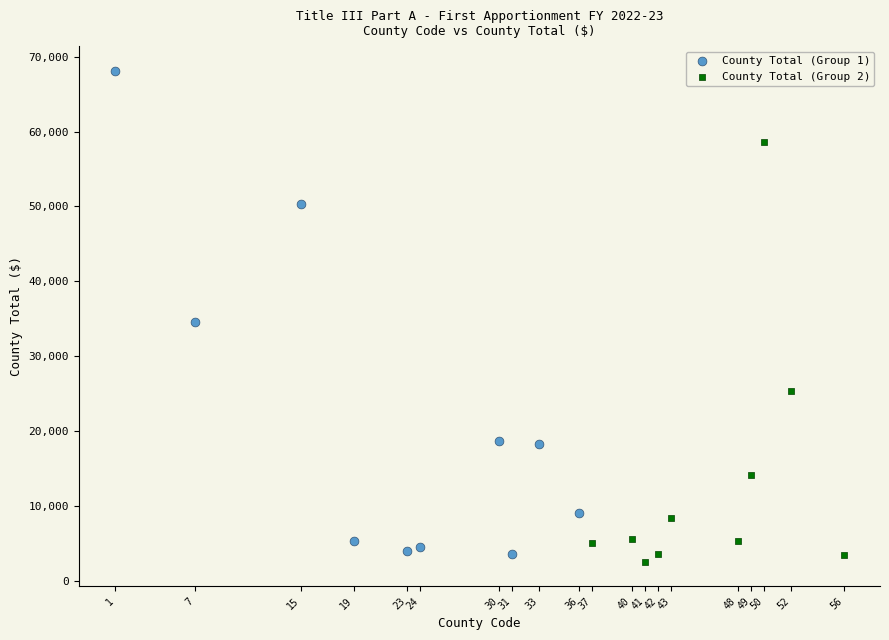

Which series reaches the minimum Y coordinate?

County Total (Group 2)